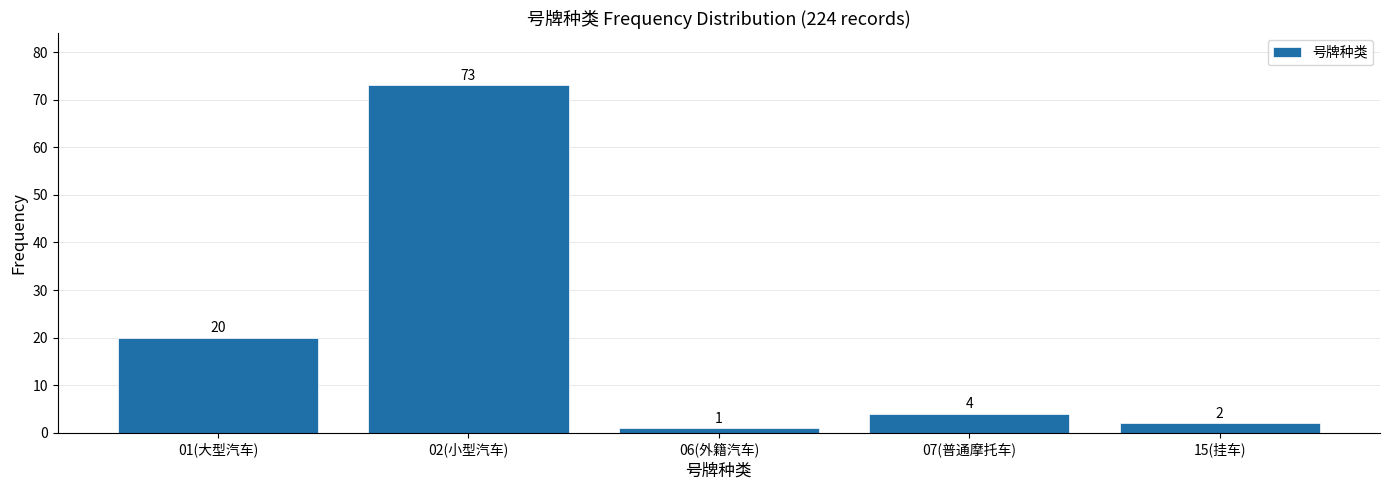

Reading right to left, what are all the values shown in this chart?

2	4	1	73	20